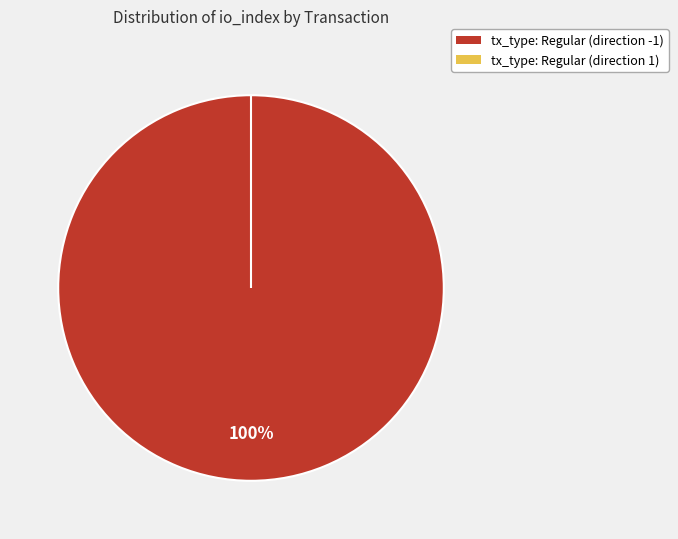

How many slices are in this pie chart?

2